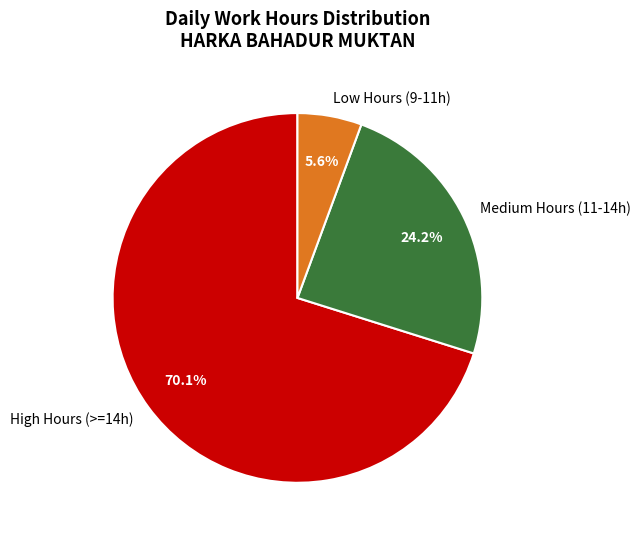

Which slice is the largest?

High Hours (>=14h)